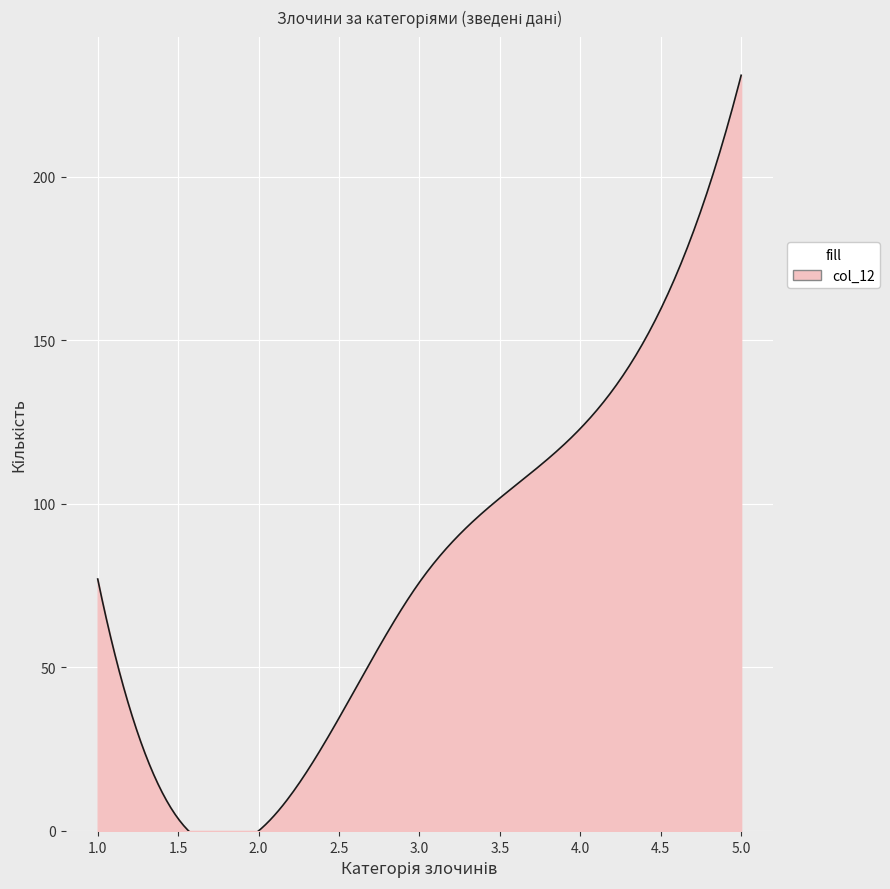

At which category is the sum across all series the highest?

5